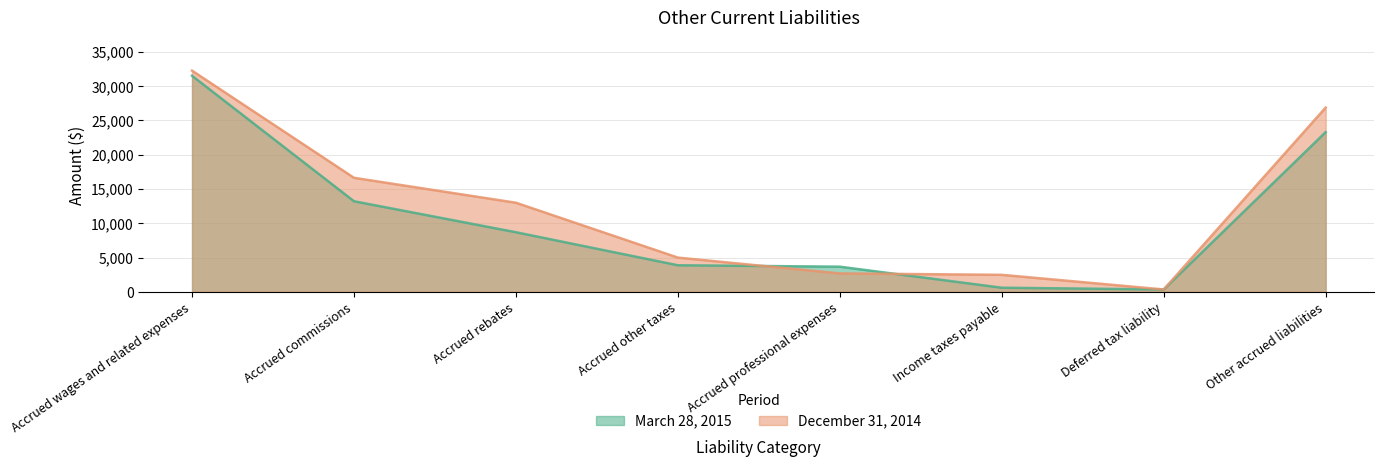

Rank the categories by March 28, 2015 value from highest to lowest.

Accrued wages and related expenses, Other accrued liabilities, Accrued commissions, Accrued rebates, Accrued other taxes, Accrued professional expenses, Income taxes payable, Deferred tax liability